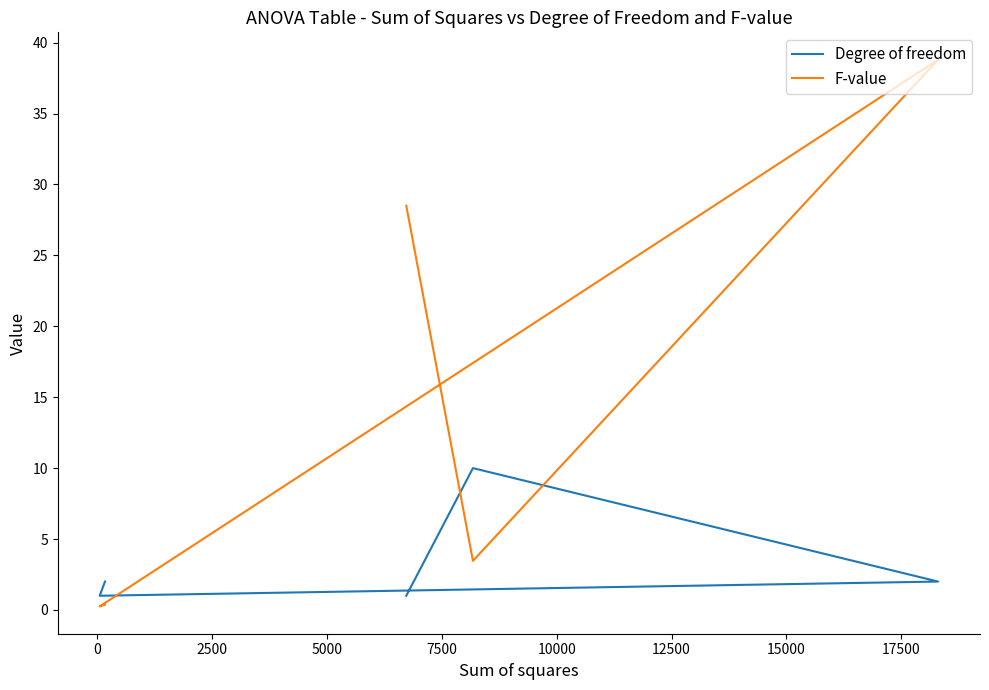

Which series has the largest range (max minus min)?

F-value